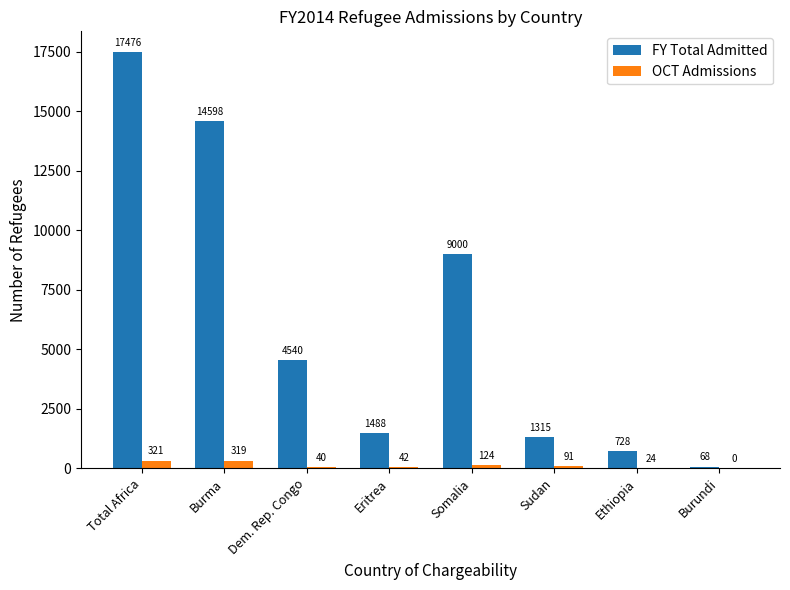

Reading right to left, what are all the values shown in this chart?

FY Total Admitted: Burundi=68	Ethiopia=728	Sudan=1315	Somalia=9000	Eritrea=1488	Dem. Rep. Congo=4540	Burma=14598	Total Africa=17476
OCT Admissions: Burundi=0	Ethiopia=24	Sudan=91	Somalia=124	Eritrea=42	Dem. Rep. Congo=40	Burma=319	Total Africa=321